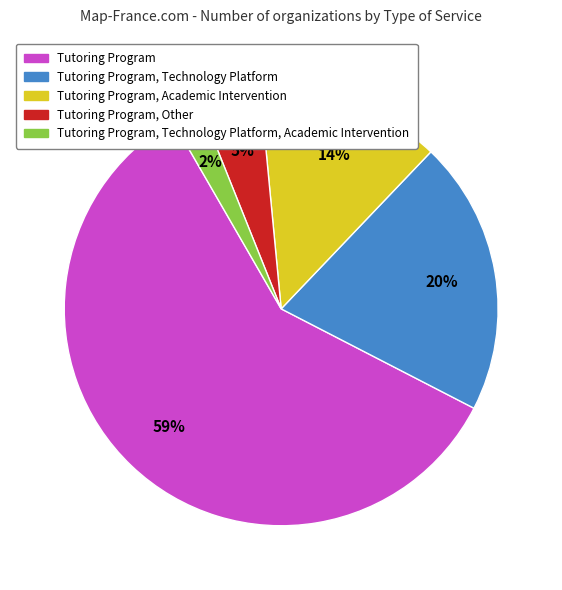

The Tutoring Program, Technology Platform, Academic Intervention slice represents 9% of the pie. True or false?

False